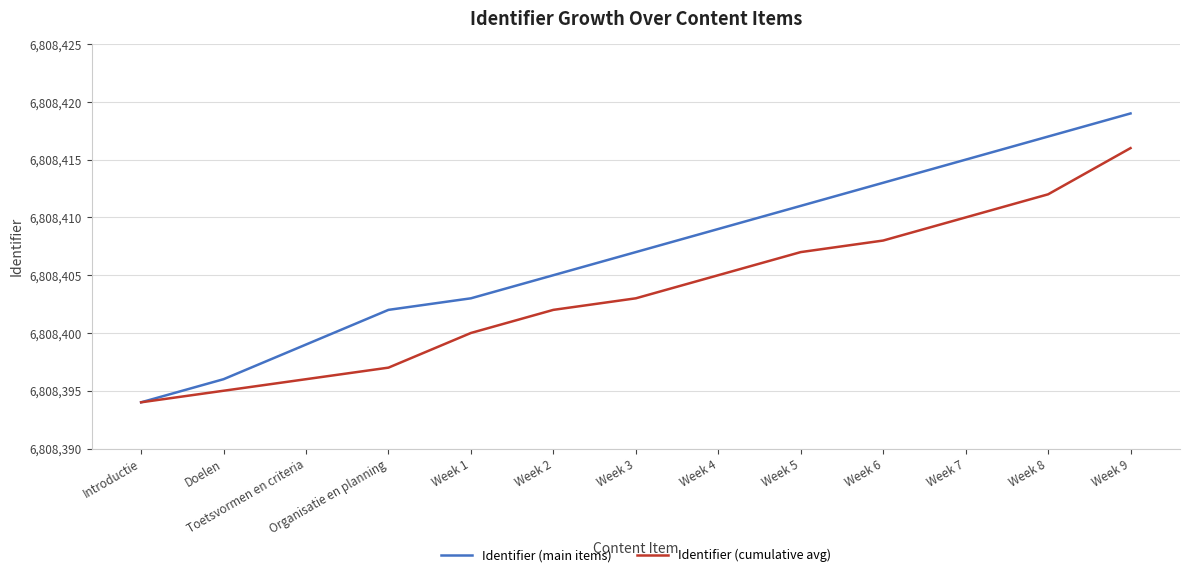

What value does the Identifier (main items) series have at Toetsvormen en criteria?

6808399